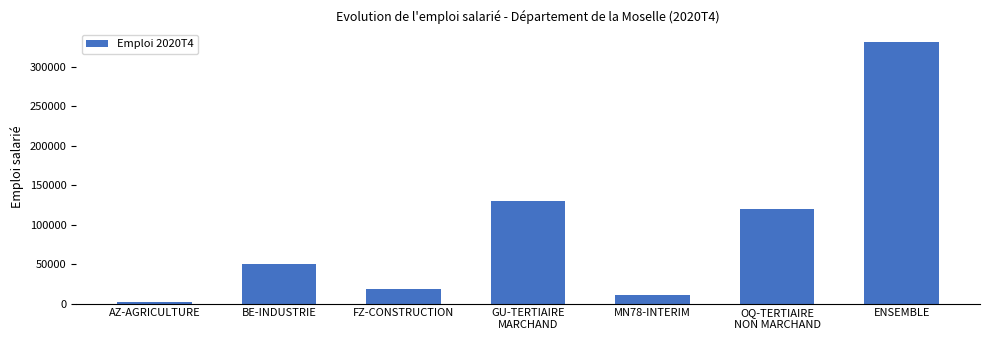

At which category does the chart reach its minimum across all series?

AZ-AGRICULTURE